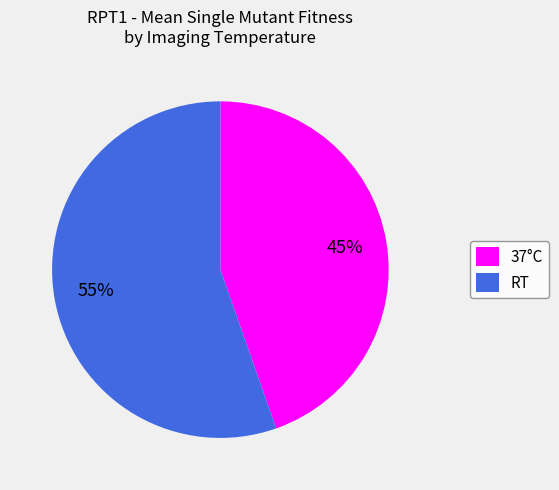

Is there any slice that represents more than half of the pie?

Yes